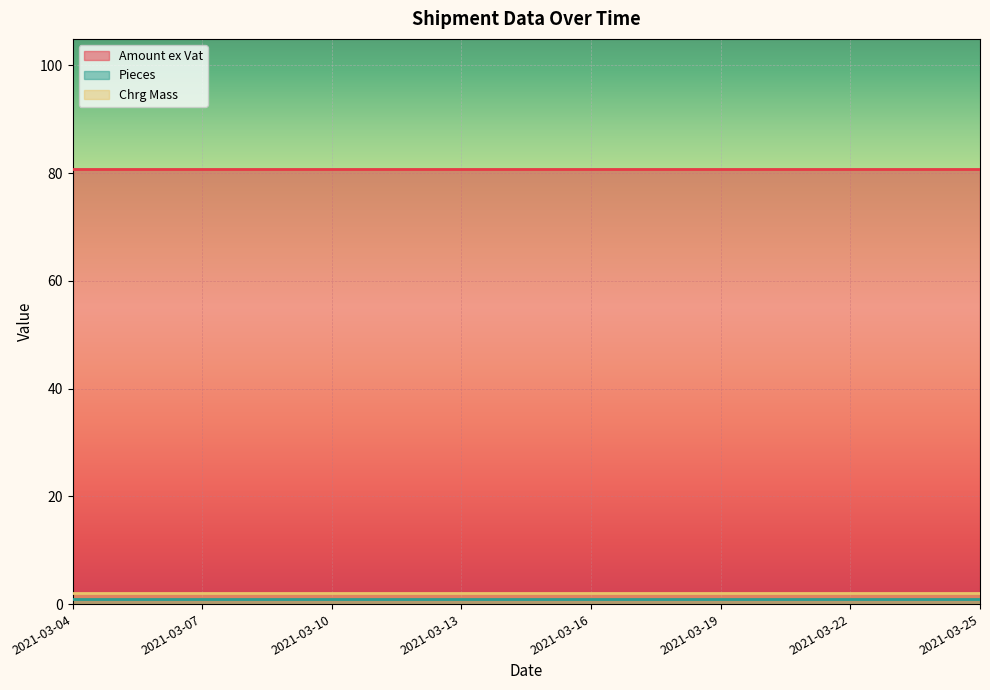

What is the maximum value for Chrg Mass?

2.0